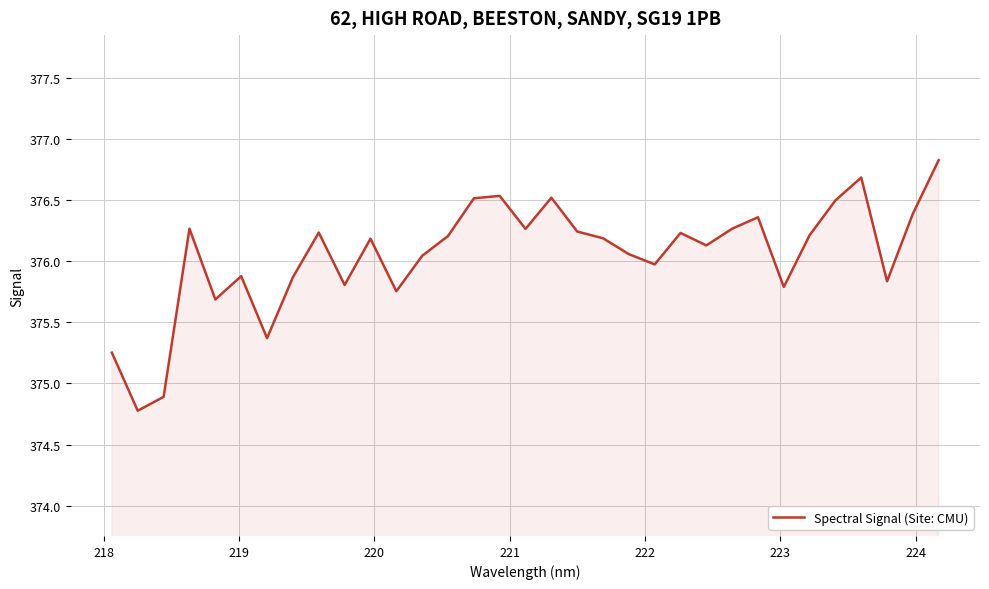

What is the difference between the maximum and minimum values?

2.0